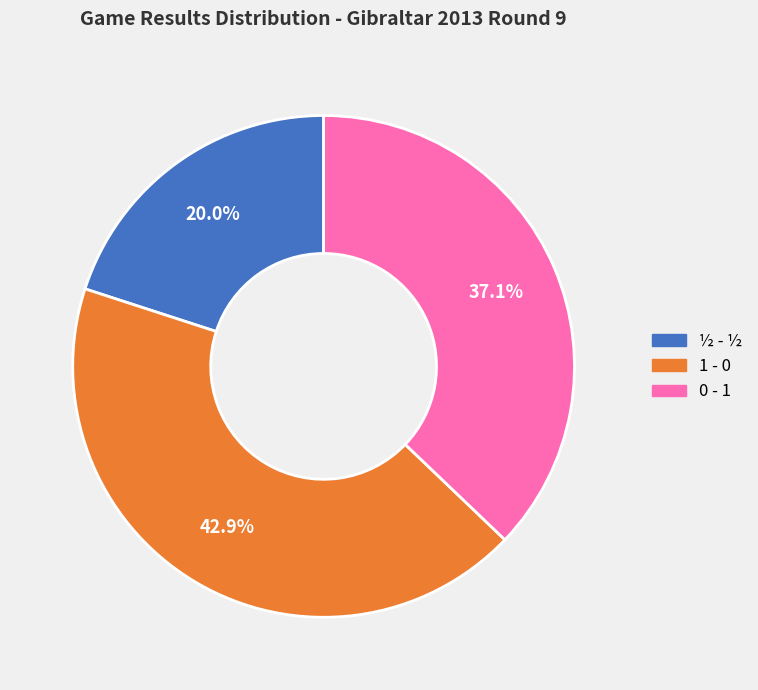

Is there a majority slice in this chart?

No